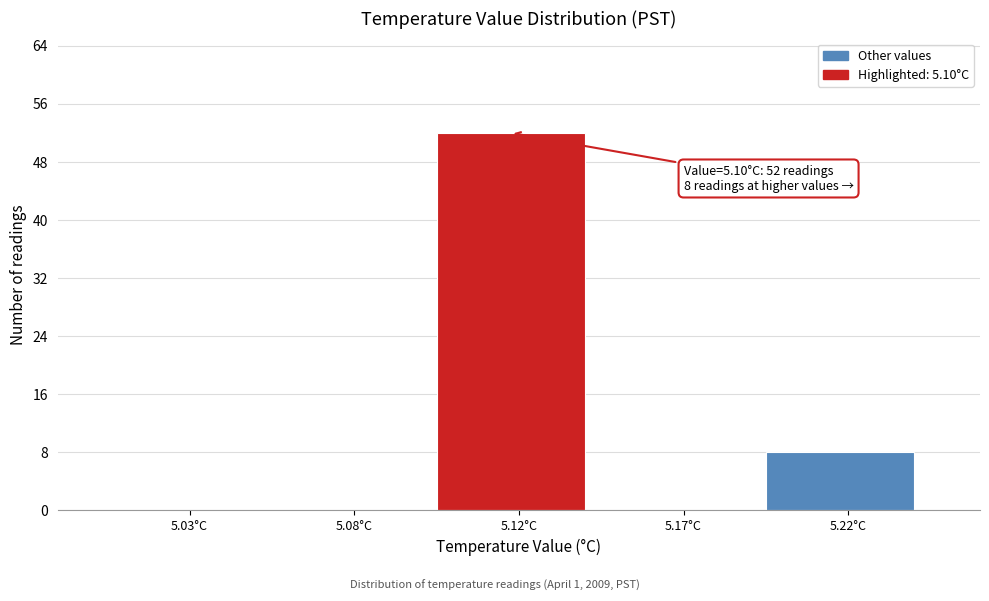

Reading right to left, list all the values displayed in this chart.

5.22°C=8	5.17°C=0	5.12°C=52	5.08°C=0	5.03°C=0